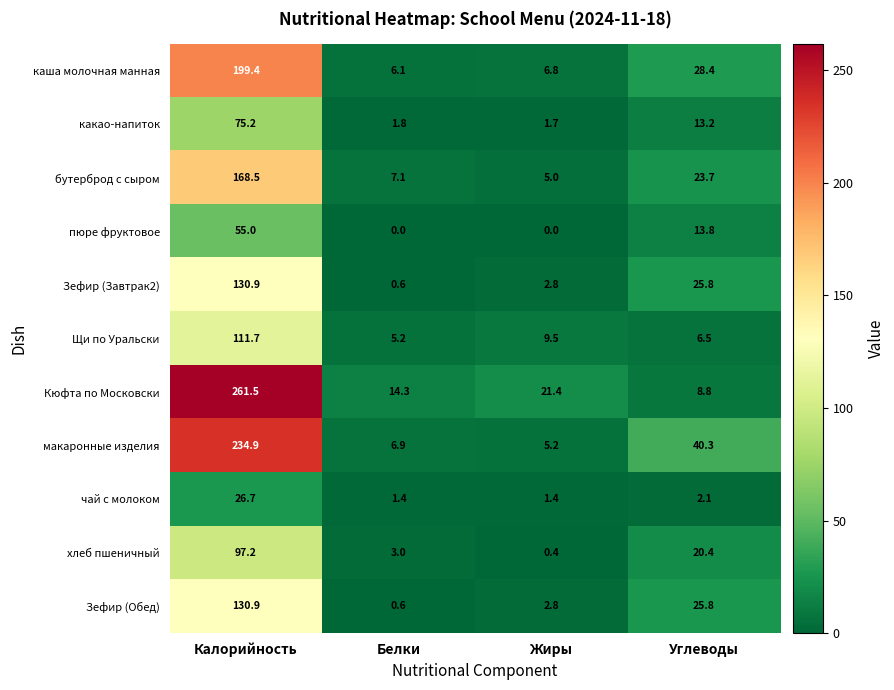

Where is бутерброд с сыром nearest to the value 86?

Углеводы